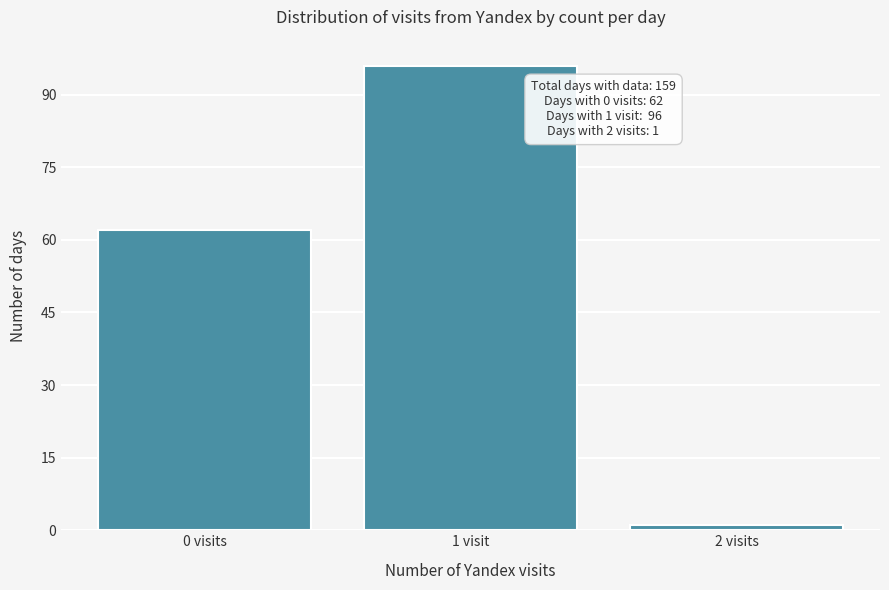

Reading left to right, extract all data points from this chart.

0 visits=62	1 visit=96	2 visits=1